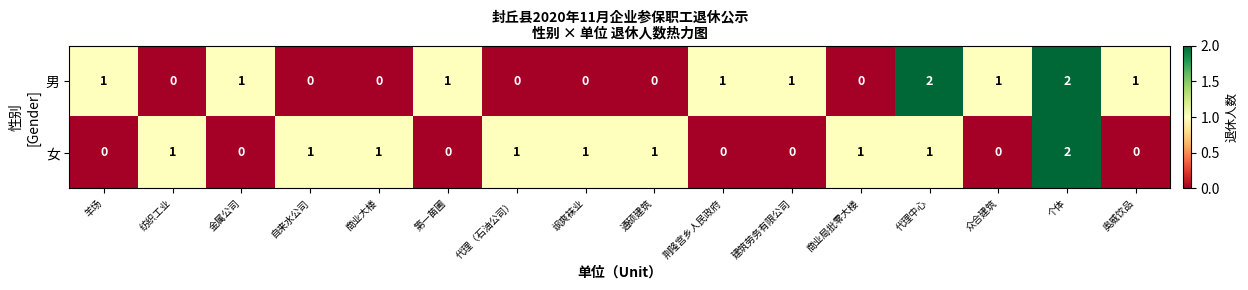

Rank the series at 金属公司 from highest to lowest value.

男, 女